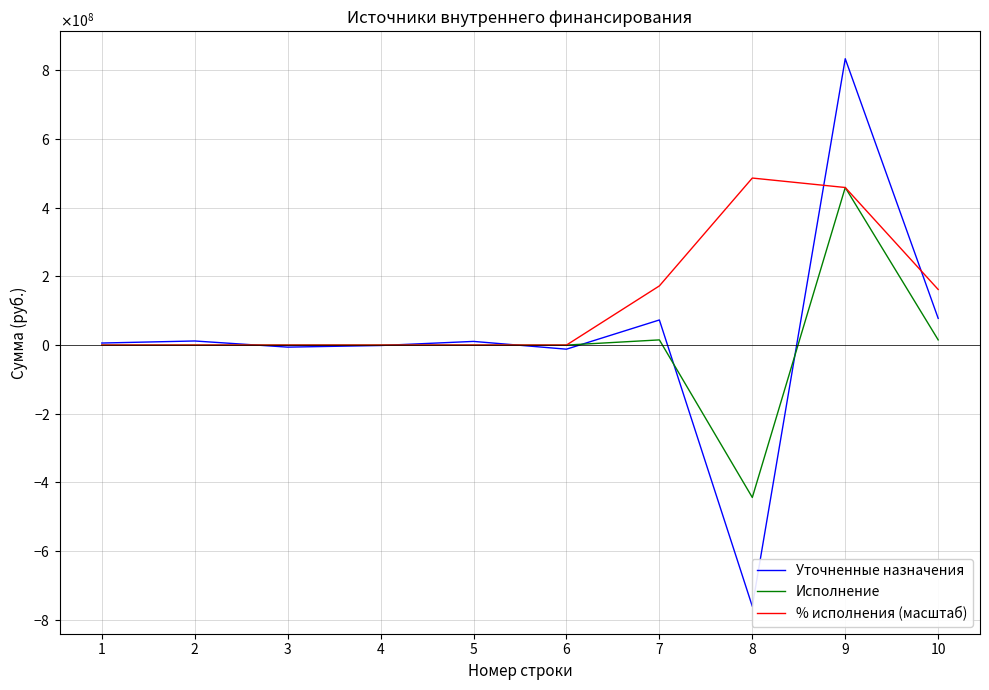

Reading right to left, extract all data points from this chart.

Уточненные назначения: 10=77864753.8	9=834210368.0	8=-761073114.2	7=73137253.8	6=-11945000.0	5=10700000.0	4=-1245000.0	3=-5972500.0	2=11945000.0	1=5972500.0
Исполнение: 10=15115056.8	9=459033032.9	8=-443917976.1	7=15115056.8	6=0.0	5=0.0	4=0.0	3=0.0	2=0.0	1=0.0
% исполнения (масштаб): 10=161936082.4	9=459033431.3	8=486577389.2	7=172403754.1	6=0.0	5=0.0	4=0.0	3=0.0	2=0.0	1=0.0